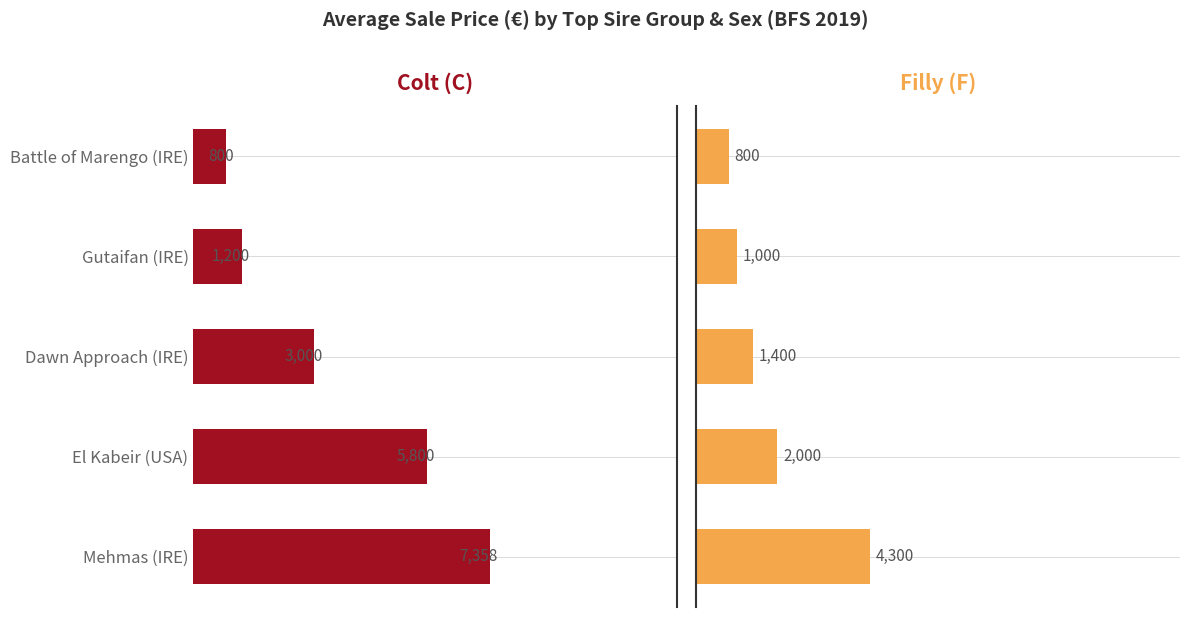

What is the difference between the Colt (C) values at Dawn Approach (IRE) and El Kabeir (USA)?

2800.0